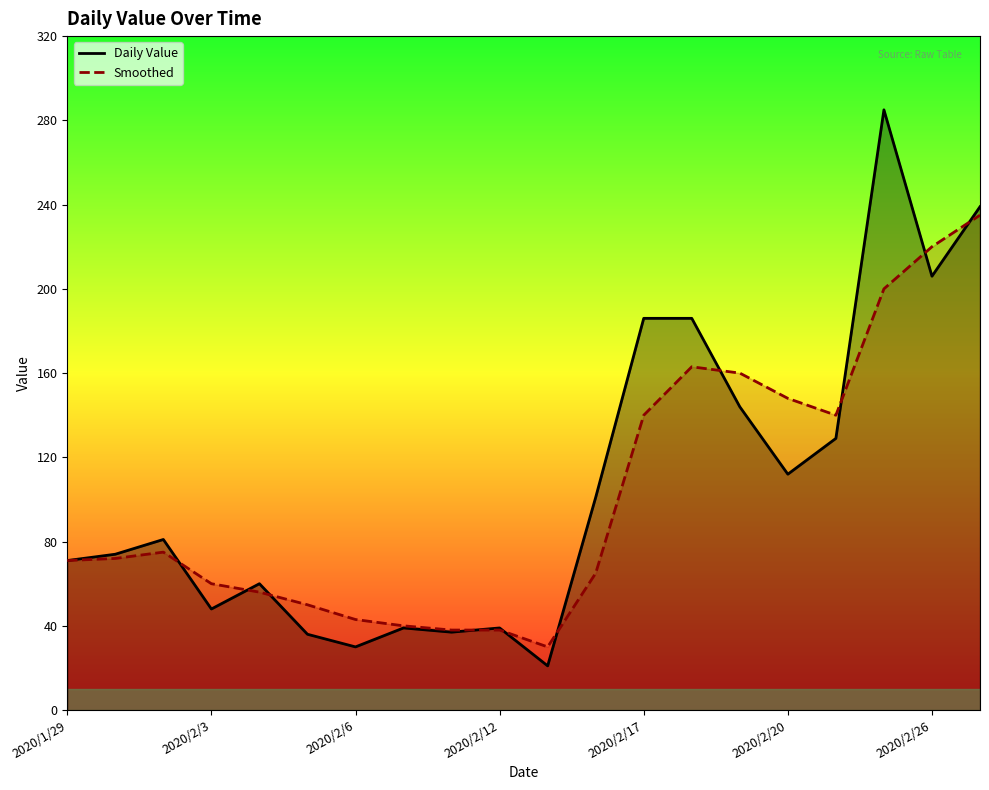

Rank the series at 2020/1/29 from highest to lowest value.

Daily Value, Smoothed